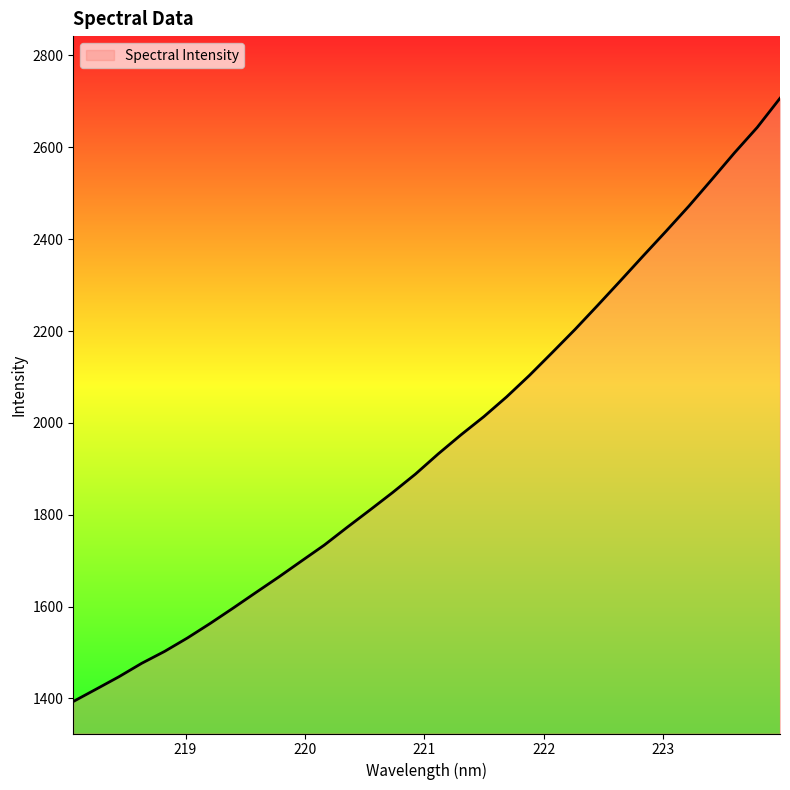

What is the maximum value shown in the chart?

2706.8